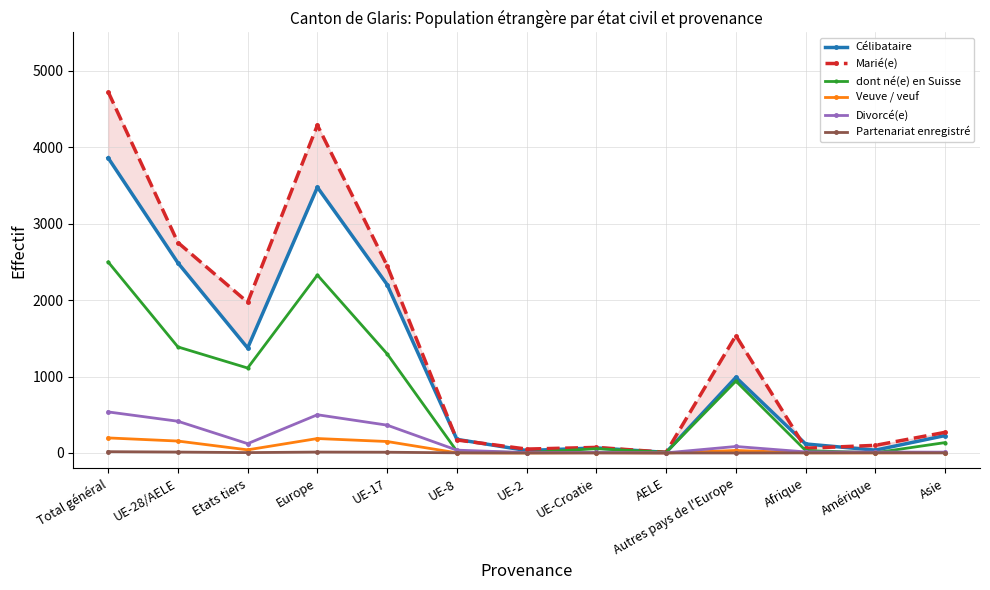

How many data points does each series have?

13